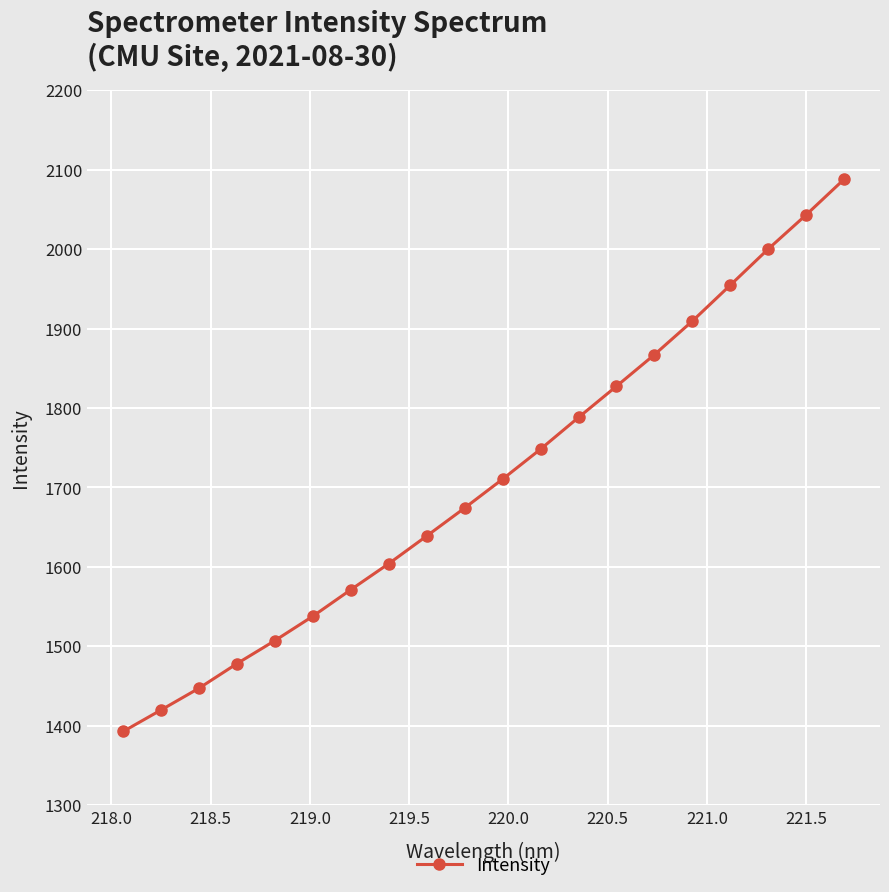

How many lines are shown in the chart?

1